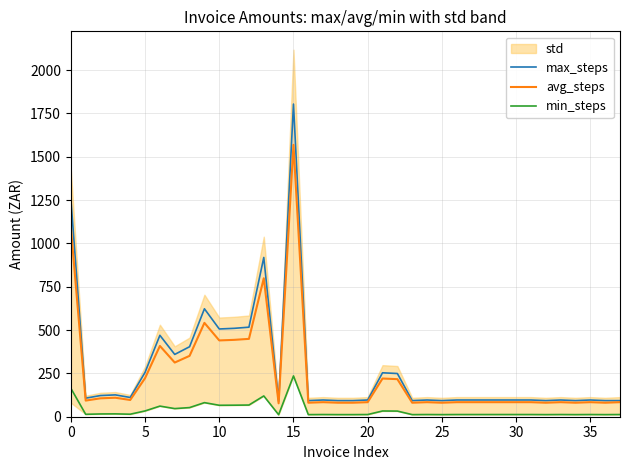

What is the approximate value of max_steps at 10?

506.2